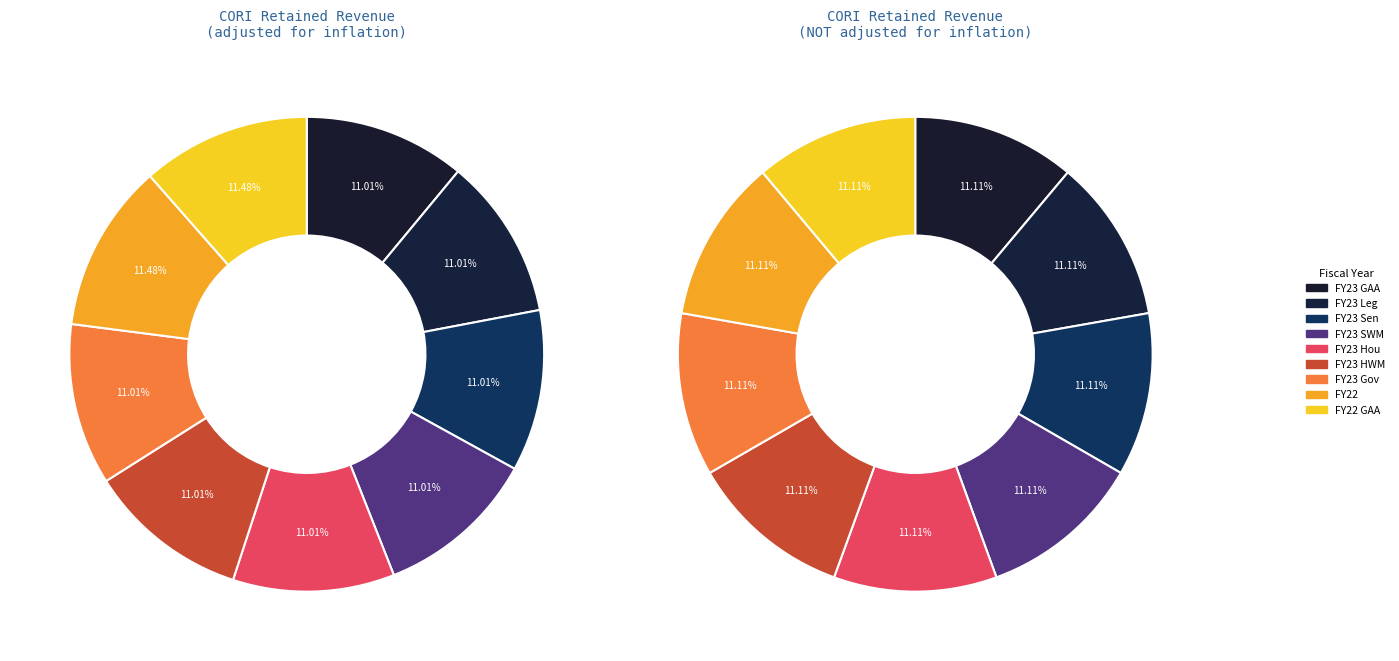

To the nearest percent, what is the combined percentage of FY23 GAA and FY23 SWM?

22%